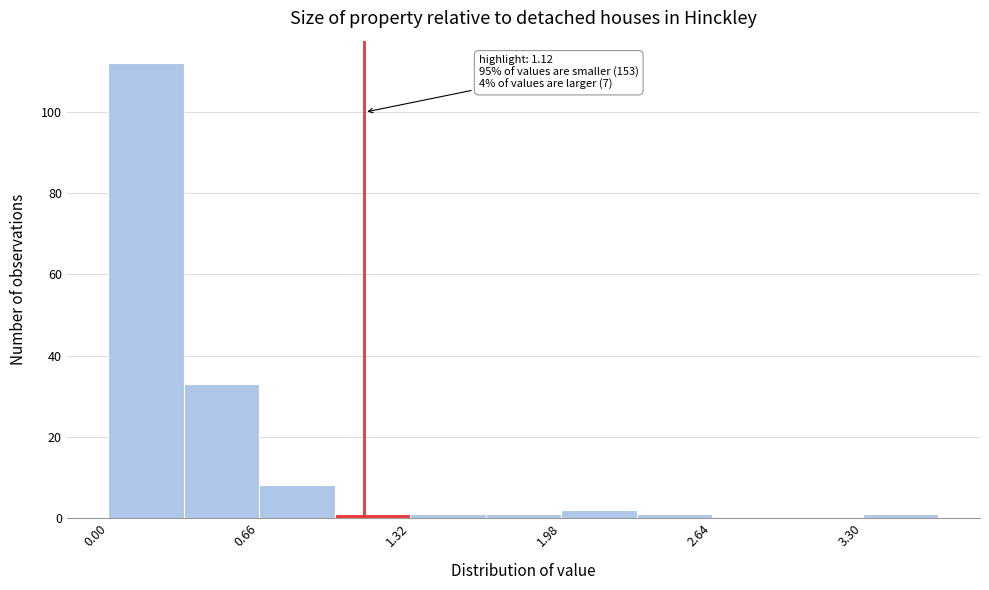

Around what value on the x-axis is the tallest bar? Give the approximate position of its centre, as read against the axis.

0.2